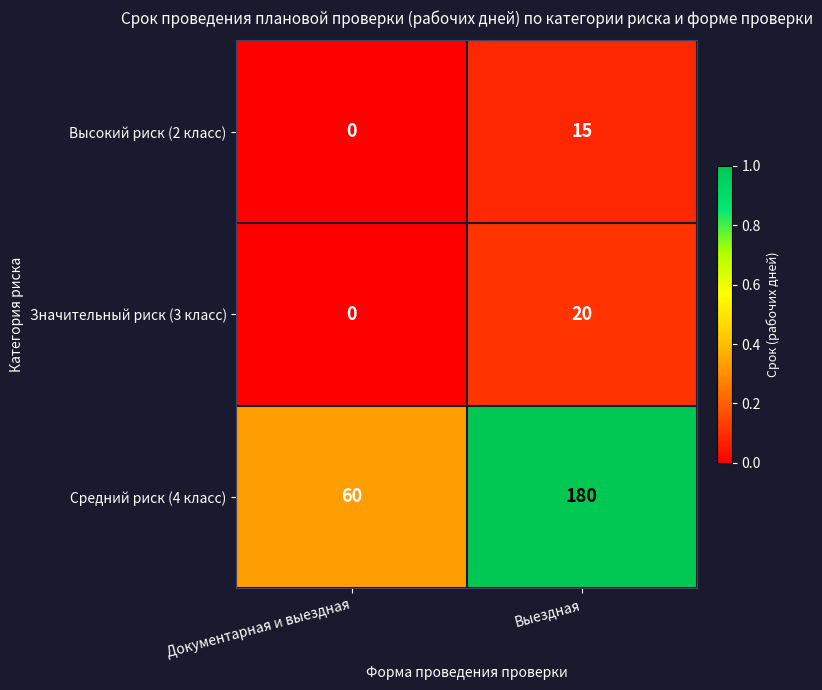

Which label corresponds to the smallest value in the chart?

Документарная и выездная